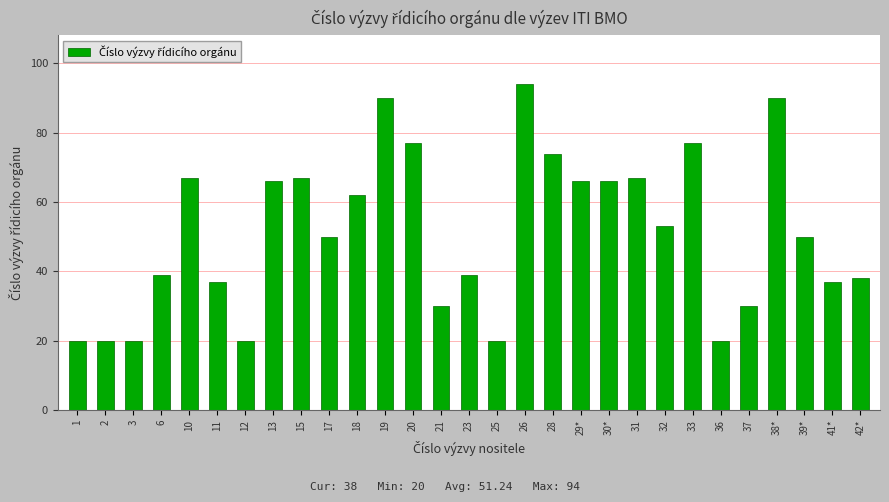

What position from the left is 25?

16